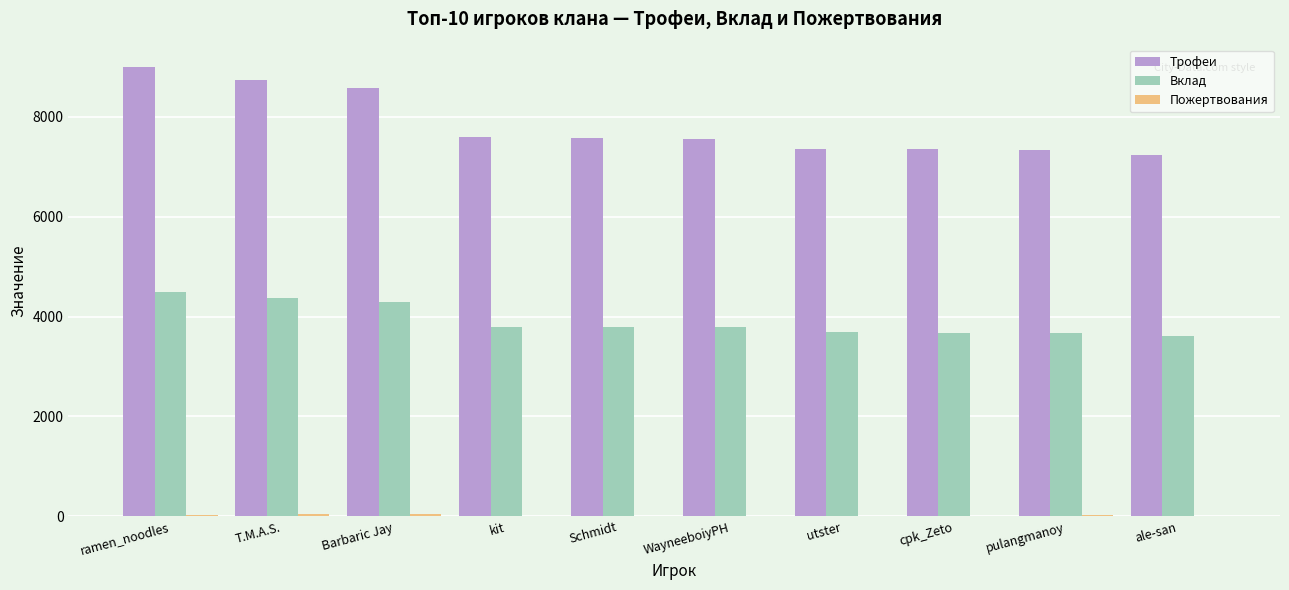

Between T.M.A.S. and WayneeboiyPH, which series saw the biggest shift?

Трофеи